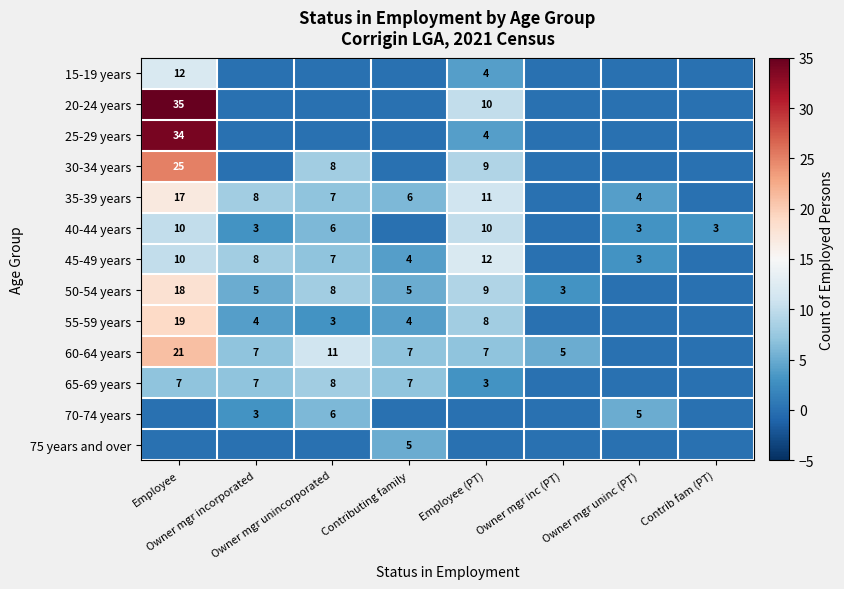

What is the total value across all series at Employee (PT)?

87